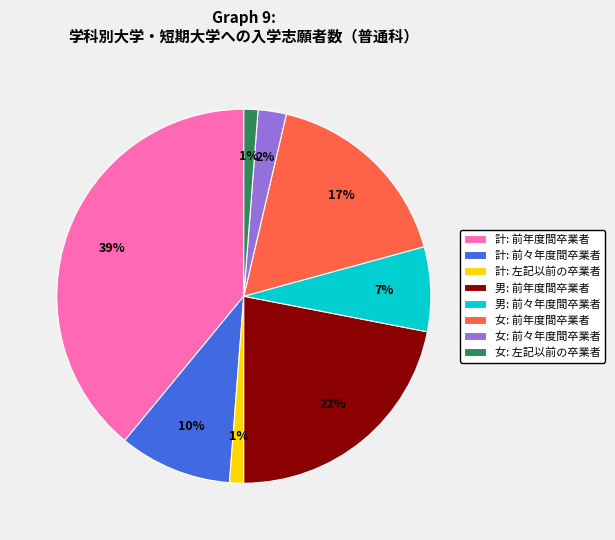

Which category has the biggest portion of the pie?

計: 前年度間卒業者